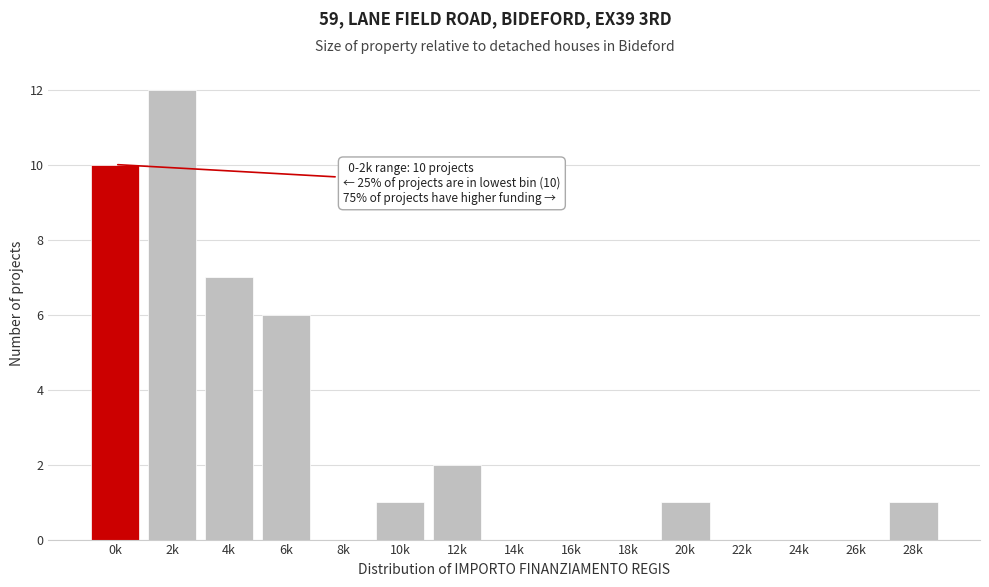

Reading left to right, list all the values displayed in this chart.

0k=10	2k=12	4k=7	6k=6	8k=0	10k=1	12k=2	14k=0	16k=0	18k=0	20k=1	22k=0	24k=0	26k=0	28k=1